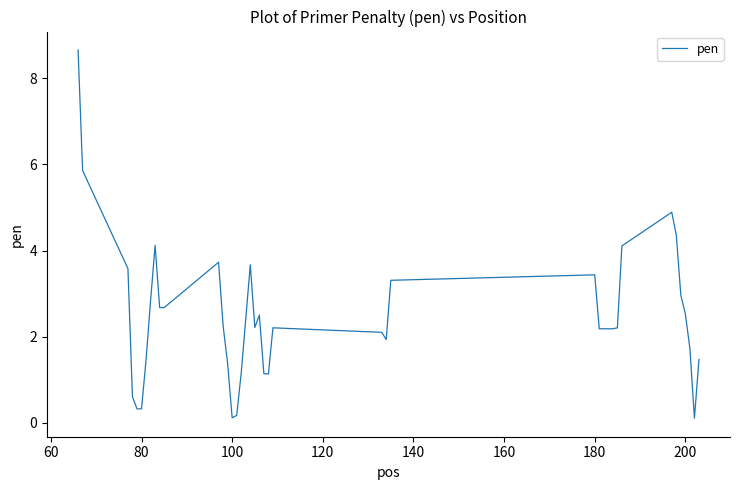

True or false: the data has more than 0 interior local peaks.

True